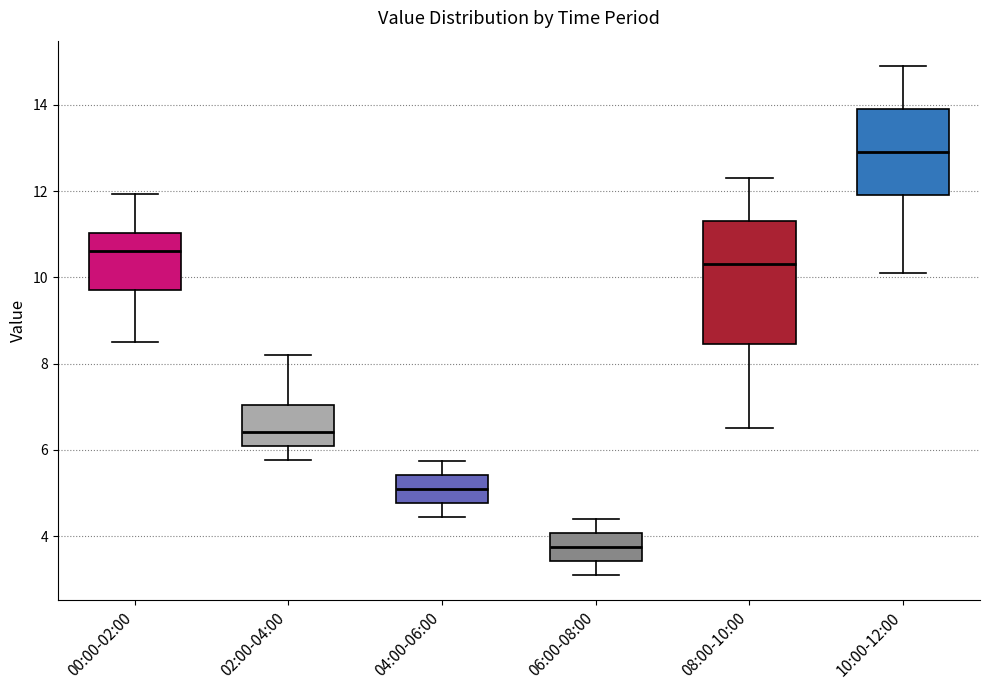

Comparing the boxes themselves (not the whiskers), which one is the tallest?

08:00-10:00